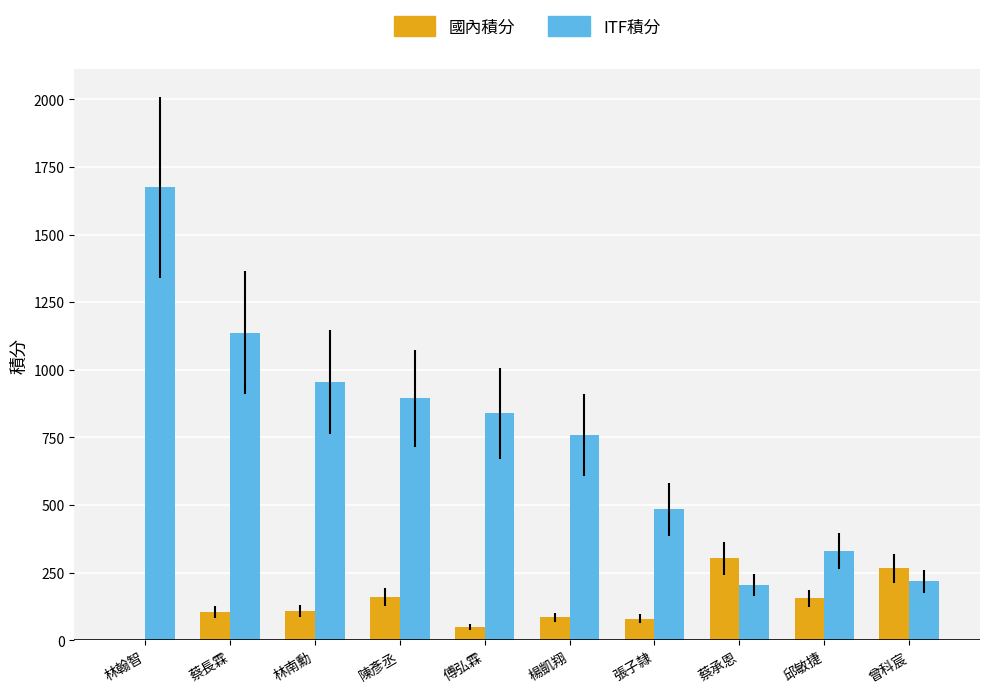

Is the value of ITF積分 at 楊凱翔 greater than the value of 國內積分 at 林翰智?

Yes